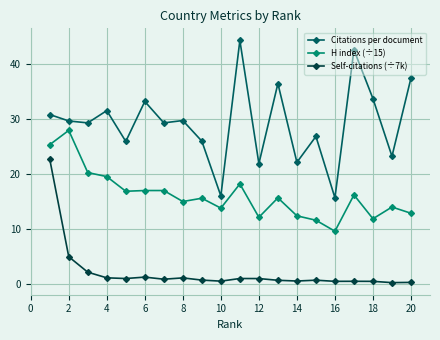

True or false: H index (÷15) and Self-citations (÷7k) intersect in this chart.

False